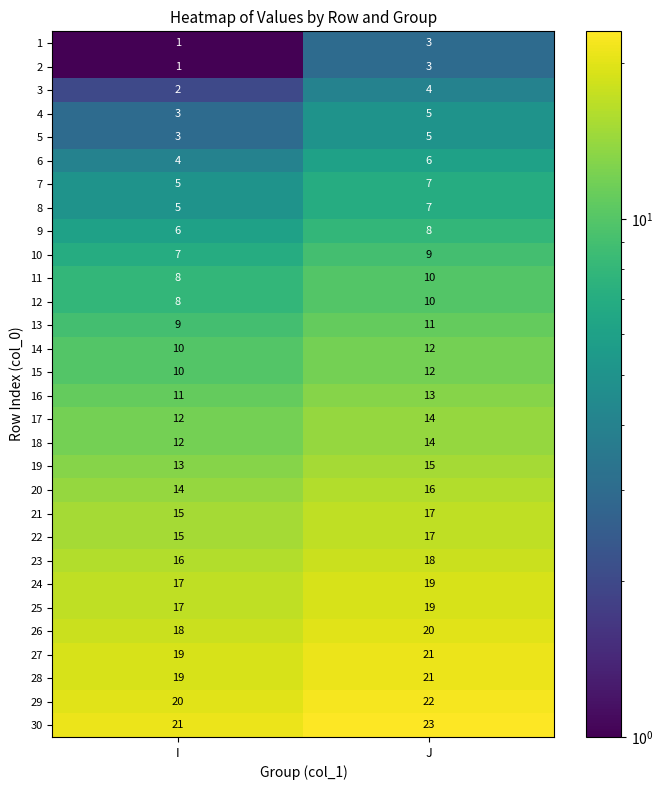

Is the value of 26 at I greater than the value of 1 at J?

Yes